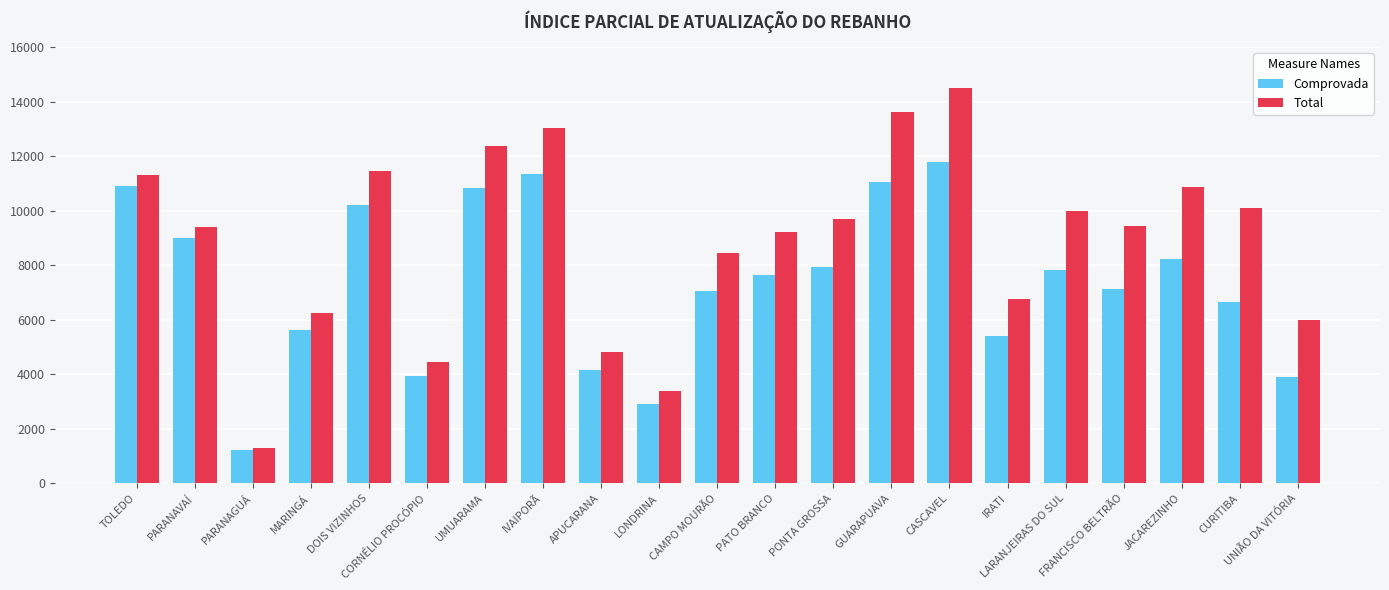

What is the label of the 5th bar from the right?

LARANJEIRAS DO SUL